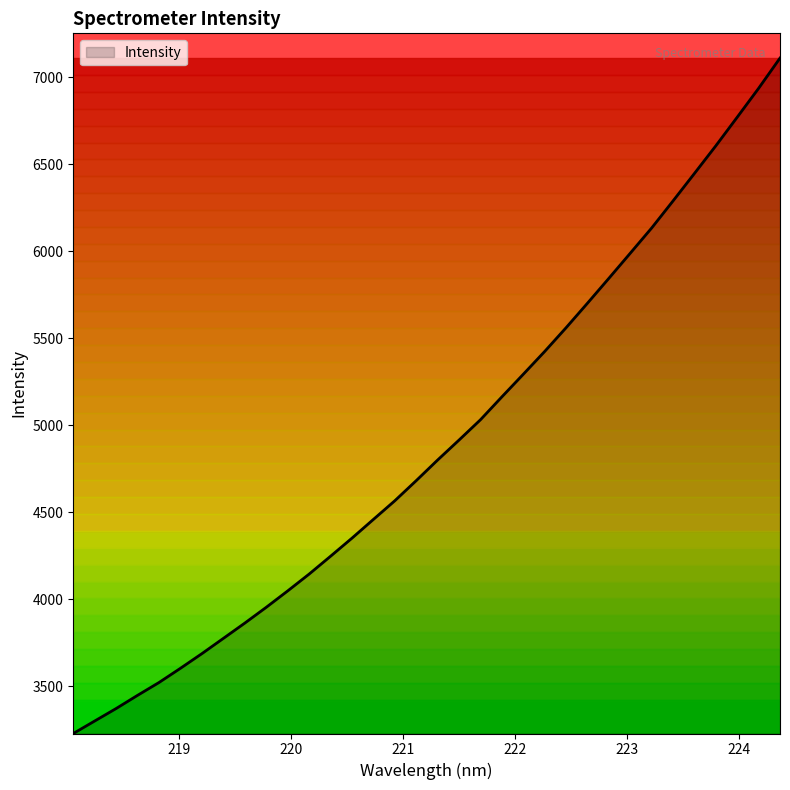

Reading left to right, list all the values displayed in this chart.

3227.5	3299.4	3371.2	3447.0	3520.7	3602.4	3686.6	3774.2	3862.0	3952.7	4046.9	4143.5	4246.0	4350.1	4457.7	4565.0	4680.7	4799.3	4914.0	5030.6	5162.3	5292.1	5423.2	5559.6	5700.7	5843.7	5988.1	6133.1	6288.8	6446.6	6605.6	6770.0	6935.8	7109.7